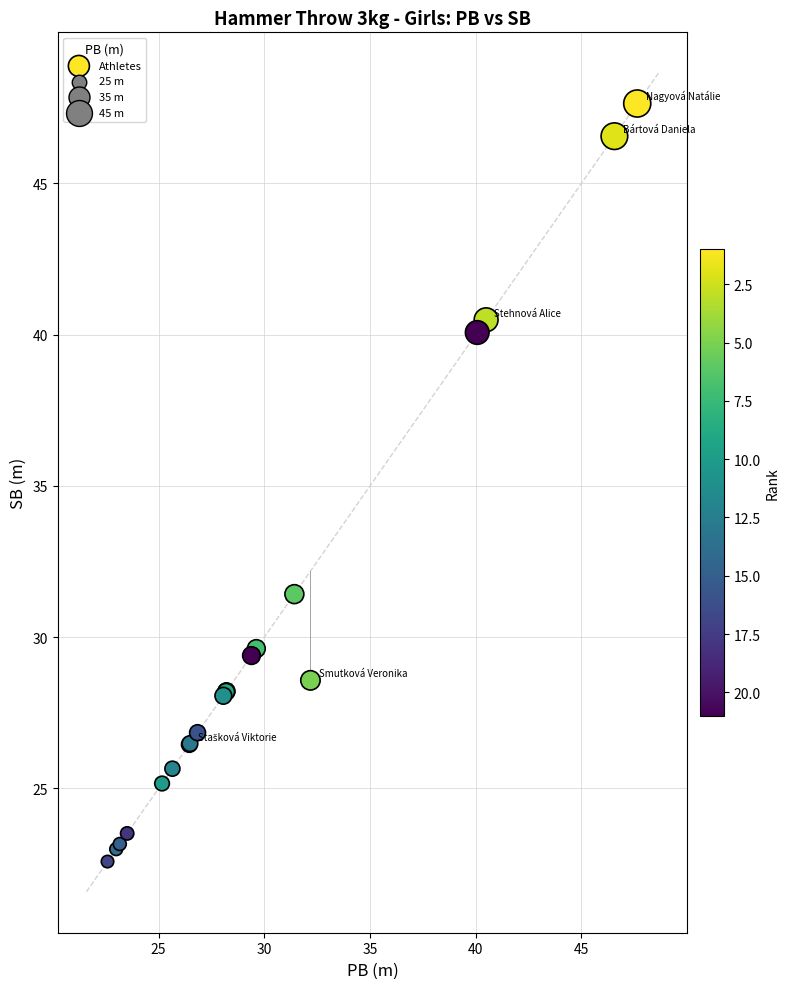

What Y value in the scatter plot is closest to 35?

31.4